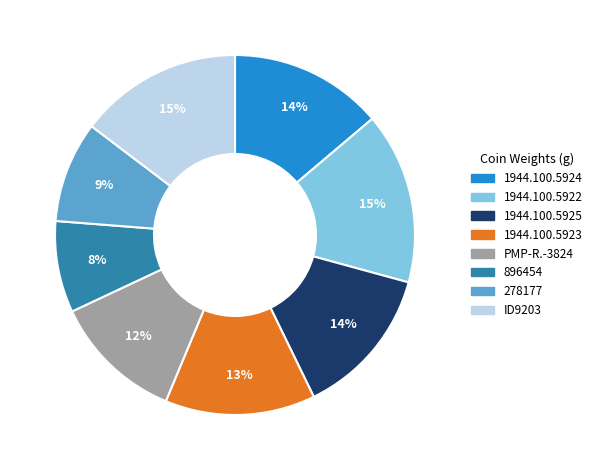

How many segments does this pie chart have?

8